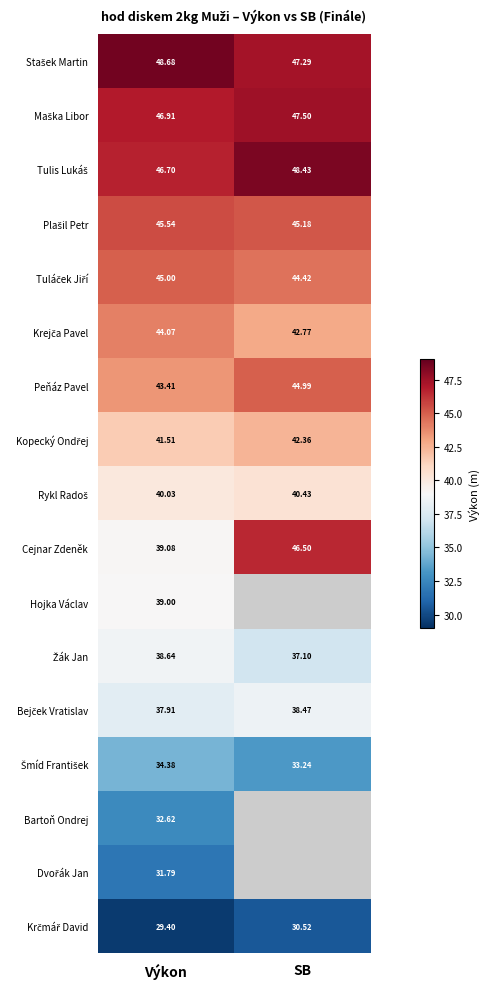

At which label does Peňáz Pavel first exceed 44?

SB